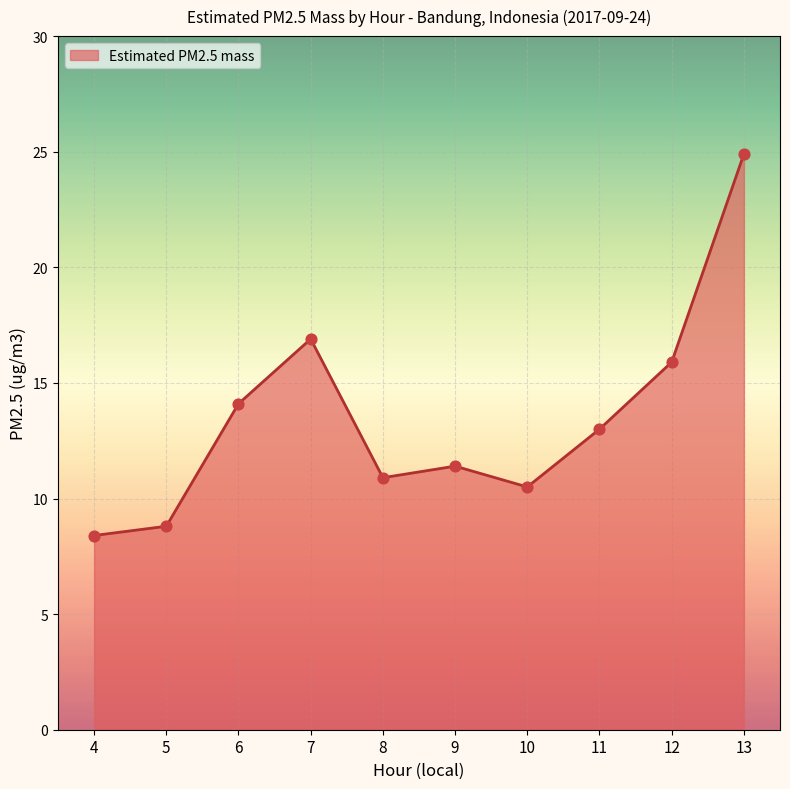

Which has a higher value, 13 or 5?

13